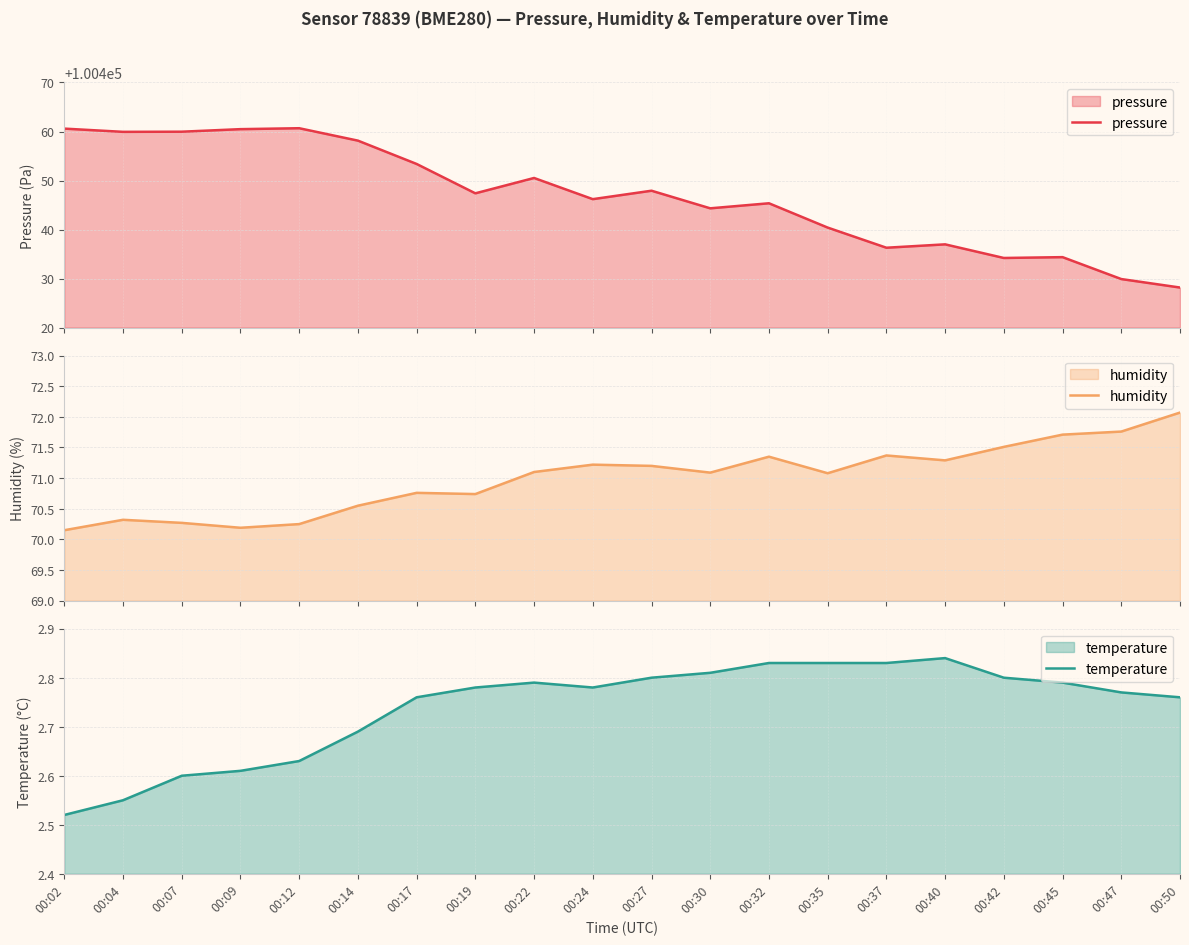

Which series has the widest spread of values?

pressure